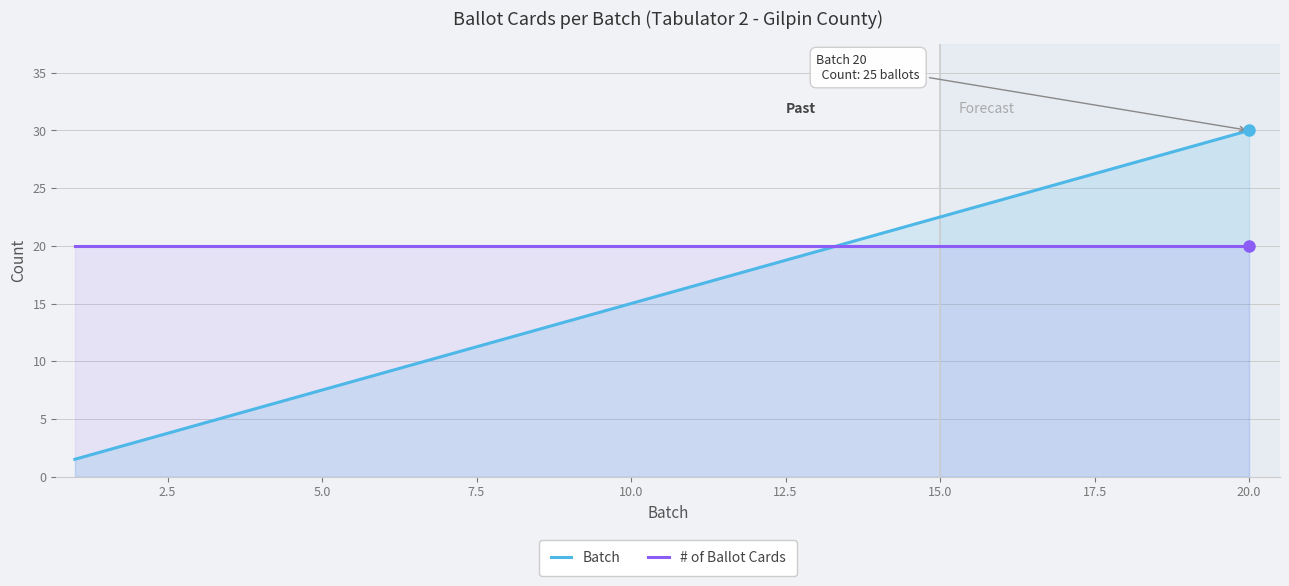

The # of Ballot Cards series shows 12.7 at 10.0. True or false?

False